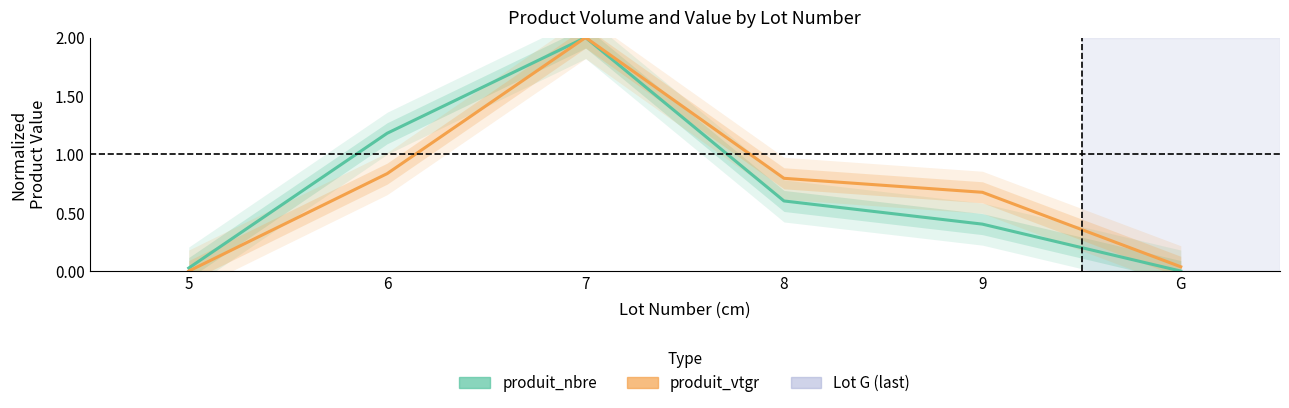

At 8, list the series in order from smallest to largest.

produit_nbre, produit_vtgr